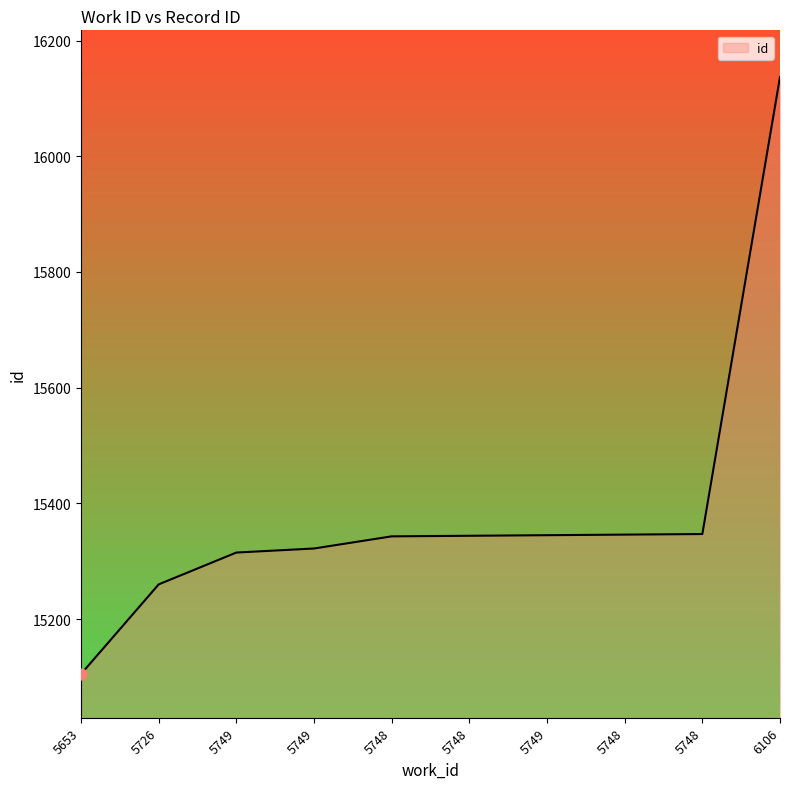

What is the change in value from 5749 to 6106?

+792